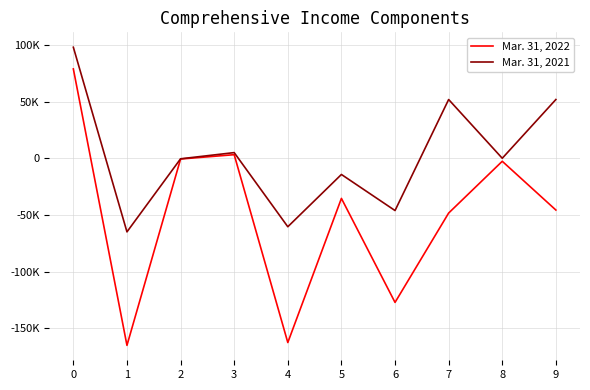

Reading left to right, transcribe all the data shown in this chart.

Mar. 31, 2022: 0=78764	1=-164937	2=-658	3=3158	4=-162437	5=-35379	6=-127058	7=-48294	8=-2655	9=-45639
Mar. 31, 2021: 0=97872	1=-64890	2=-468	3=4992	4=-60366	5=-14283	6=-46083	7=51789	8=0	9=51789